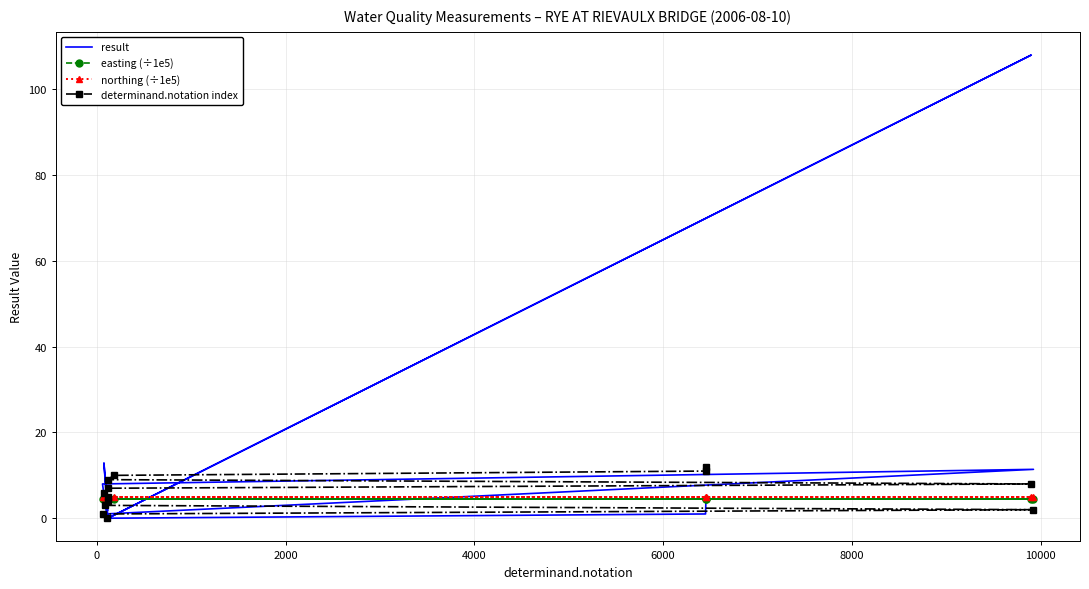

Between 8000 and 10000, which series saw the biggest shift?

result